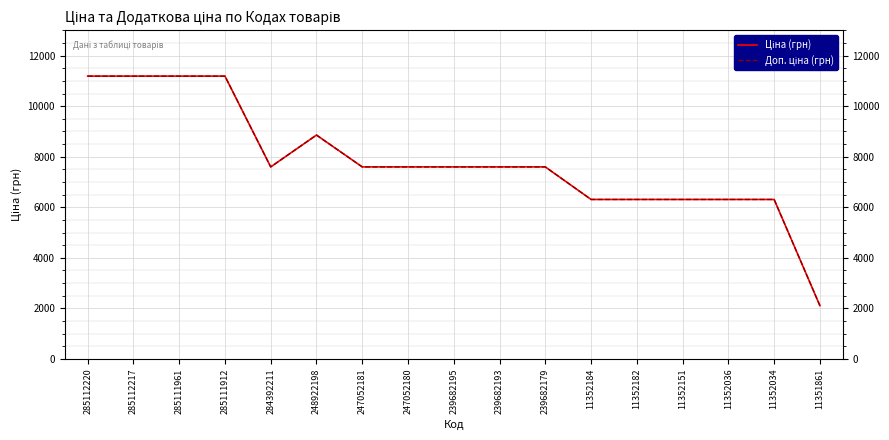

What is the total value across all series at 239682195?

15193.1